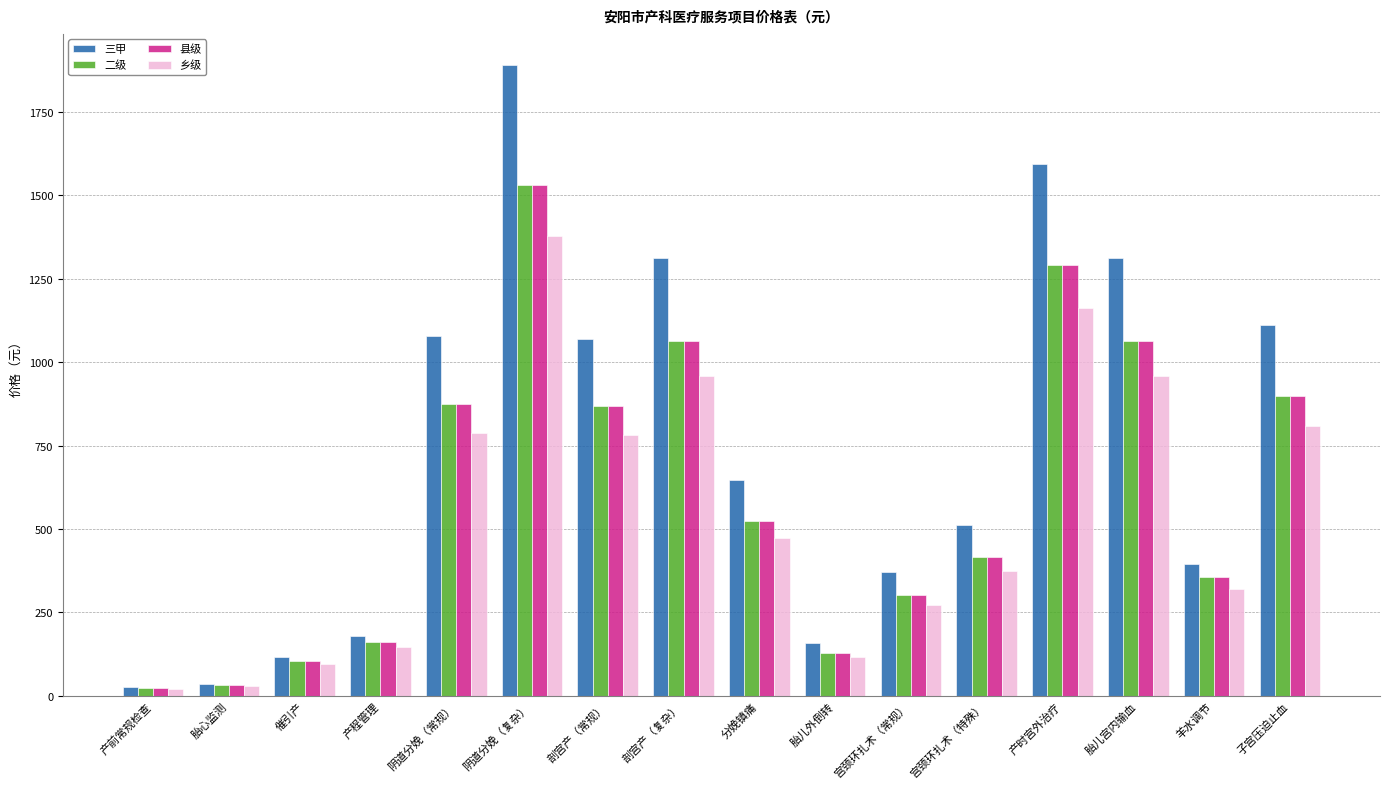

What is the label of the 3rd bar from the left?

催引产